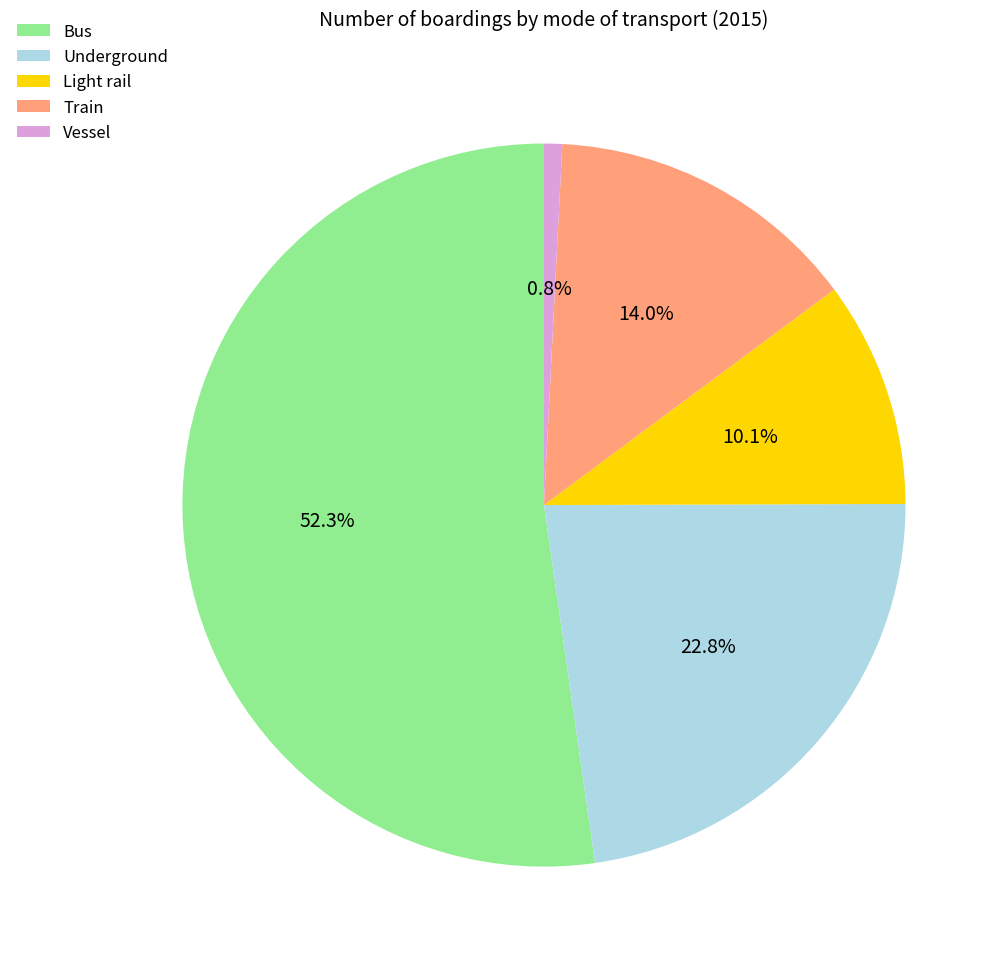

What percentage is the Light rail slice, to the nearest percent?

10%